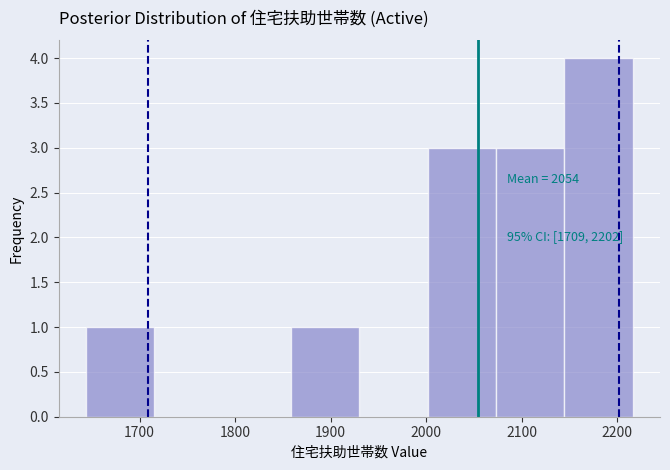

Which range on the x-axis has the tallest bar?

2140 to 2220